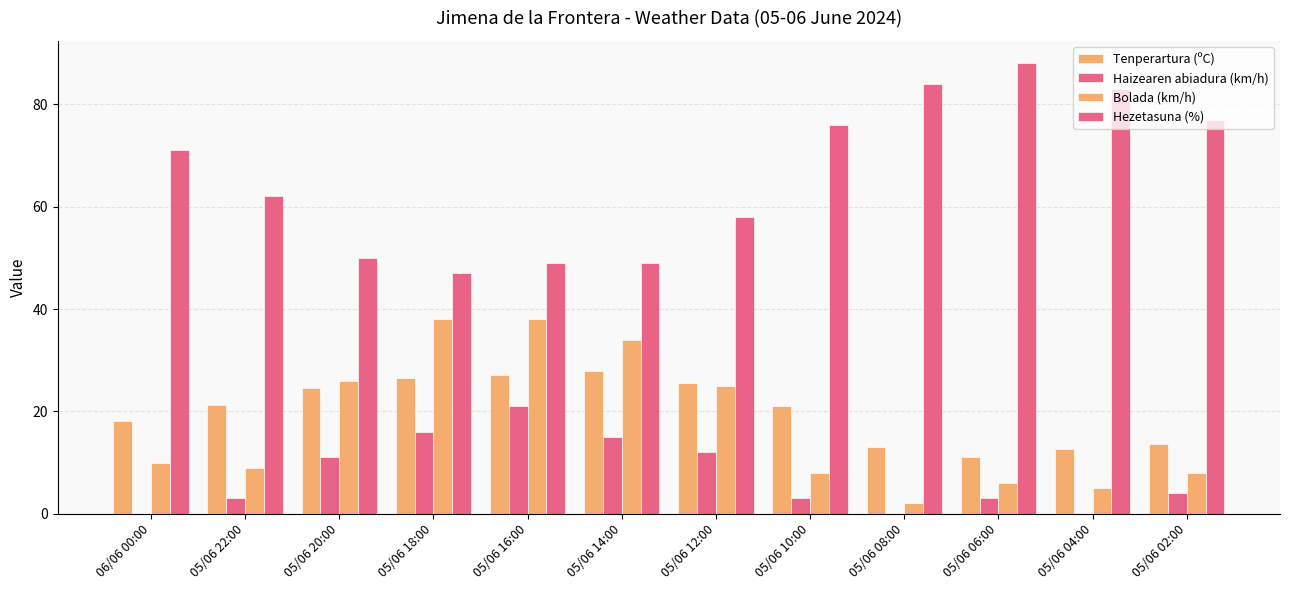

Is it true that Haizearen abiadura (km/h) equals 16.0 at 05/06 18:00?

True